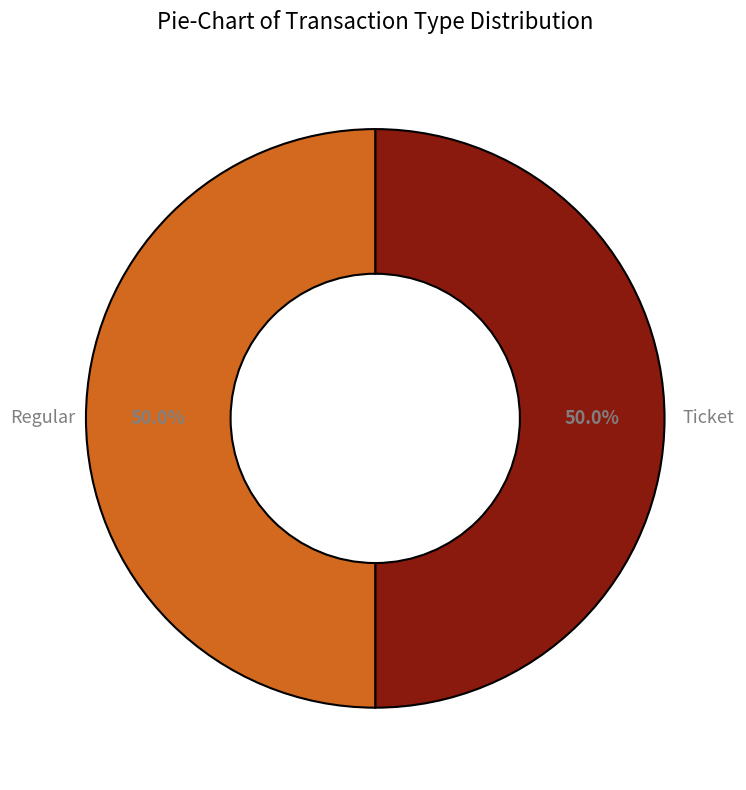

How many slices are in this pie chart?

2